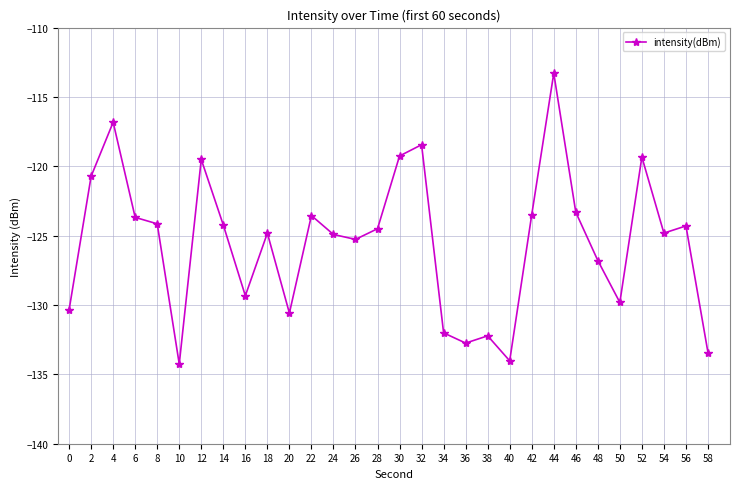

How many points are higher than both their immediate neighbors (excluding endpoints)?

9